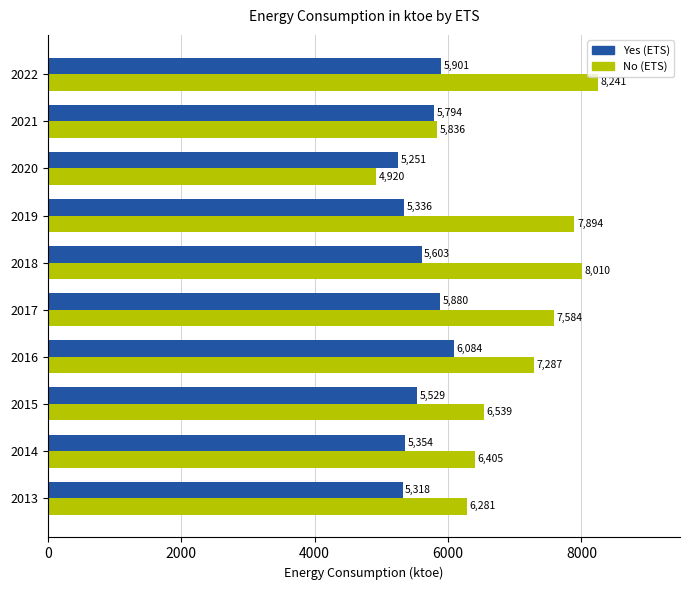

At which category is the sum across all series the highest?

2022